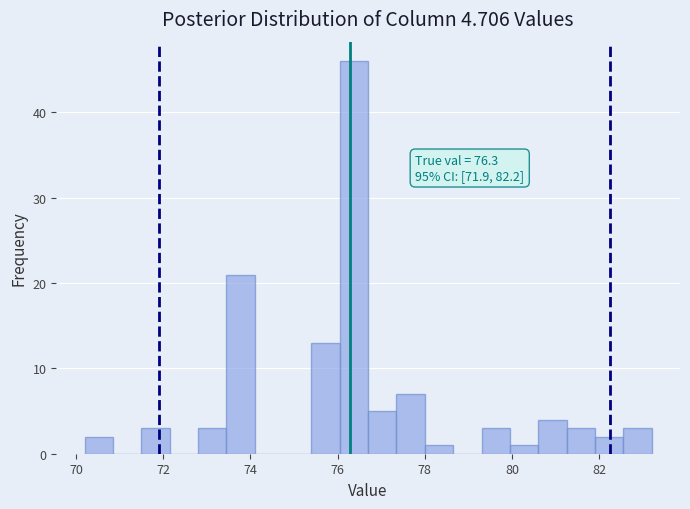

Read against the x-axis, roughly where is the centre of the tallest bar?

76.4